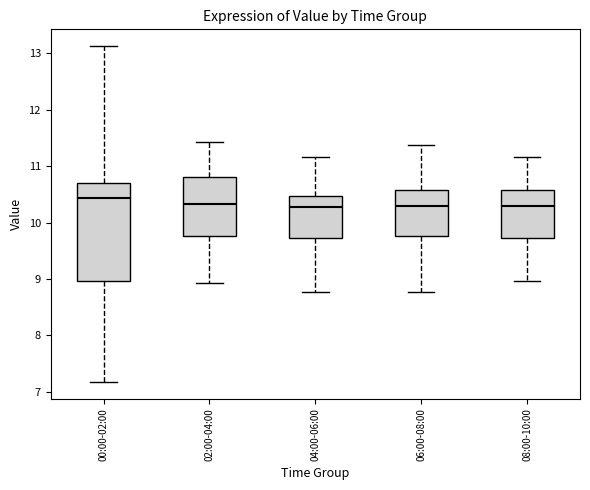

Reading left to right, read every box against the y-axis: the position of its median line, the range the box covers, and the ends of its whiskers. The values are not printed on the chart, so give them approximately, as read against the axis.

00:00-02:00: median 10.4, box 9.0 to 10.7, whiskers 7.2 to 13.1
02:00-04:00: median 10.3, box 9.8 to 10.8, whiskers 8.9 to 11.4
04:00-06:00: median 10.3, box 9.7 to 10.5, whiskers 8.8 to 11.2
06:00-08:00: median 10.3, box 9.8 to 10.6, whiskers 8.8 to 11.4
08:00-10:00: median 10.3, box 9.7 to 10.6, whiskers 9.0 to 11.2